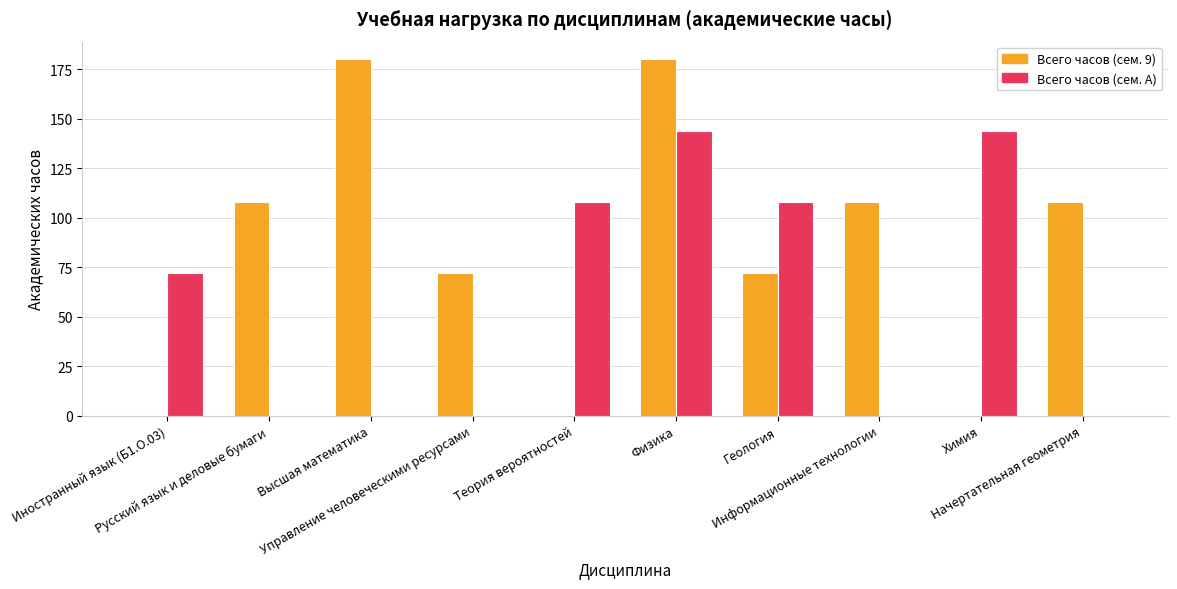

What are all the series names shown in the legend?

Всего часов (сем. 9), Всего часов (сем. A)